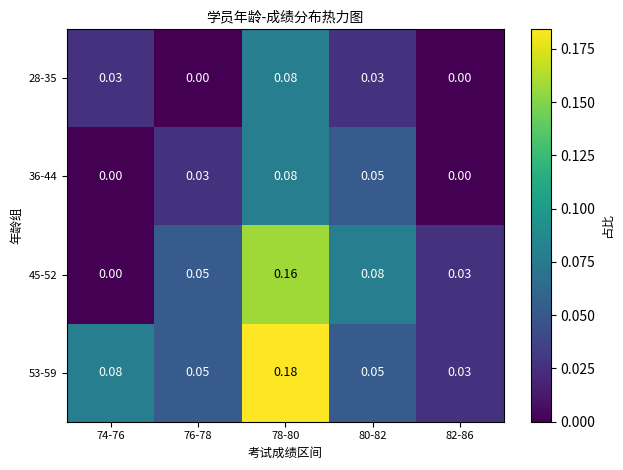

At which category is the sum across all series the highest?

78-80